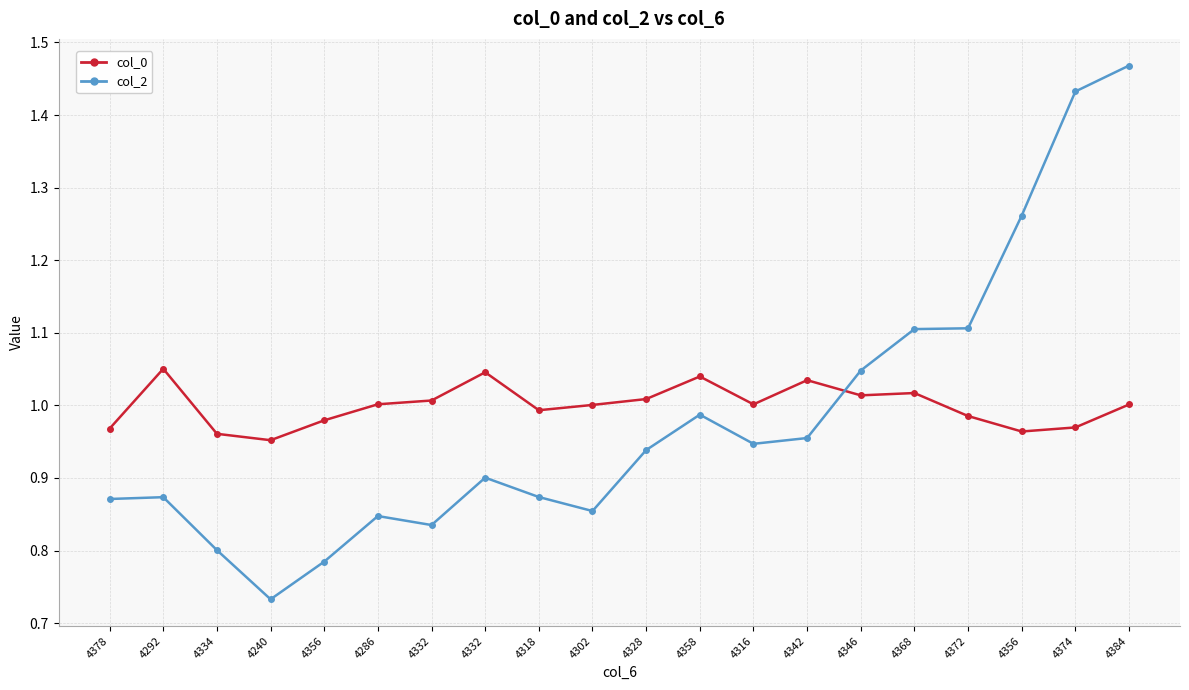

What is the label of the 16th point from the left?

4368